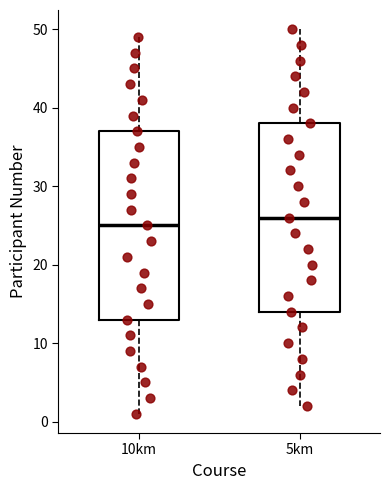

Reading left to right, read every box against the y-axis: the position of its median line, the range the box covers, and the ends of its whiskers. The values are not printed on the chart, so give them approximately, as read against the axis.

10km: median 25, box 13 to 37, whiskers 1 to 49
5km: median 26, box 14 to 38, whiskers 2 to 50